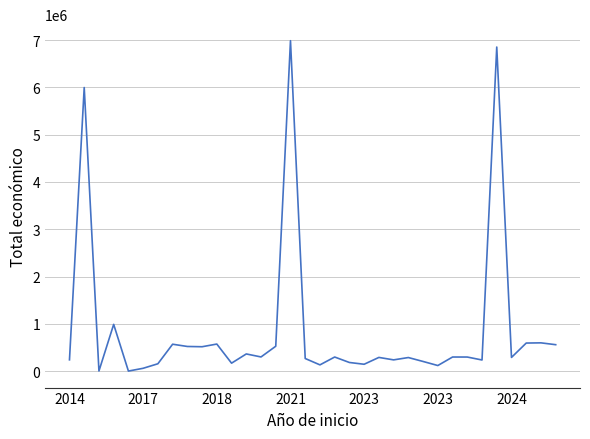

What is the greatest value displayed?

6986278